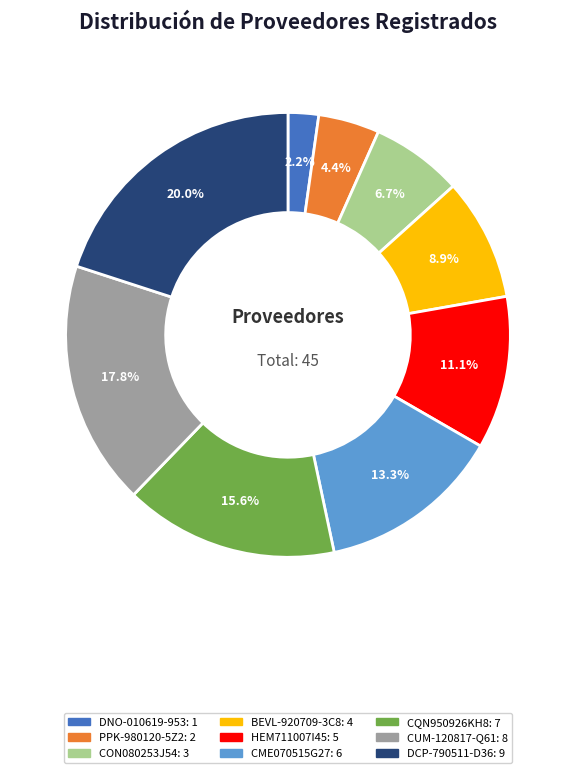

Is there a majority slice in this chart?

No